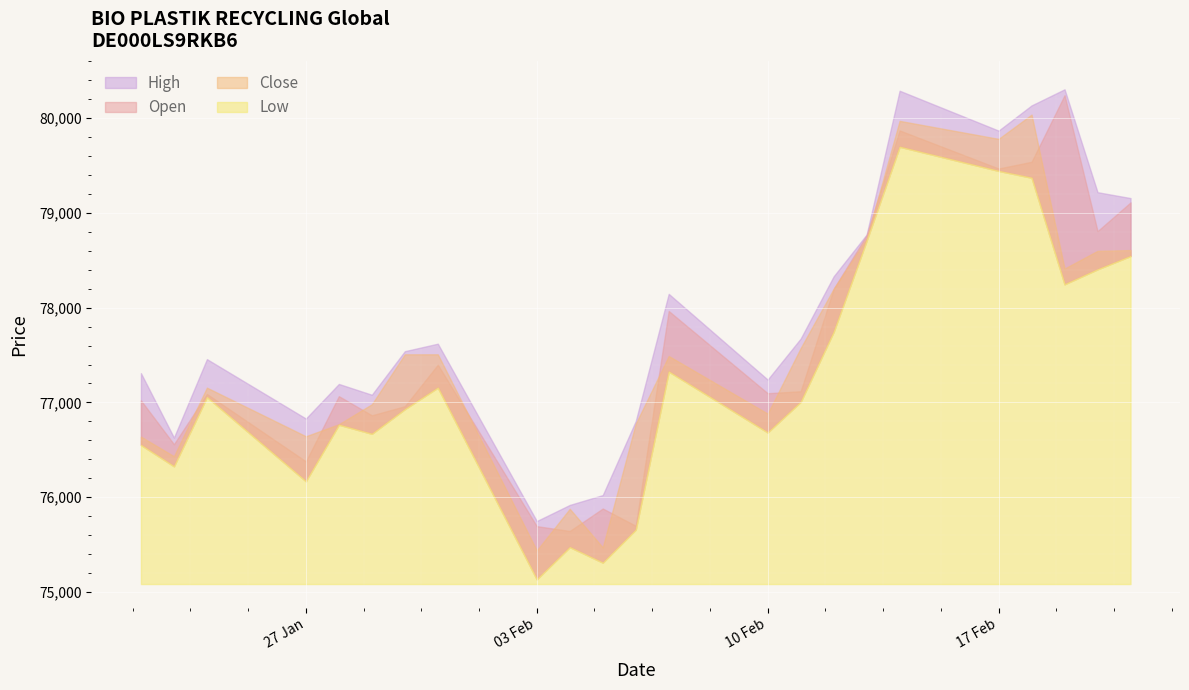

Reading right to left, list all the values displayed in this chart.

Open: 79111	78808	80242	79540	79469	79871	78766	78198	77118	77097	77965	75698	75880	75643	75694	77398	76960	76864	77066	76378	77089	76559	77021
High: 79157	79219	80305	80135	79869	80290	78772	78331	77674	77241	78146	76803	76022	75918	75748	77620	77541	77081	77195	76830	77457	76629	77309
Low: 78545	78405	78247	79372	79444	79699	78708	77745	77006	76683	77326	75657	75309	75473	75133	77156	76929	76669	76765	76168	77057	76326	76551
Close: 78608	78600	78413	80038	79782	79972	78730	78200	77574	76882	77490	76776	75470	75877	75438	77508	77508	76981	76770	76643	77156	76432	76639